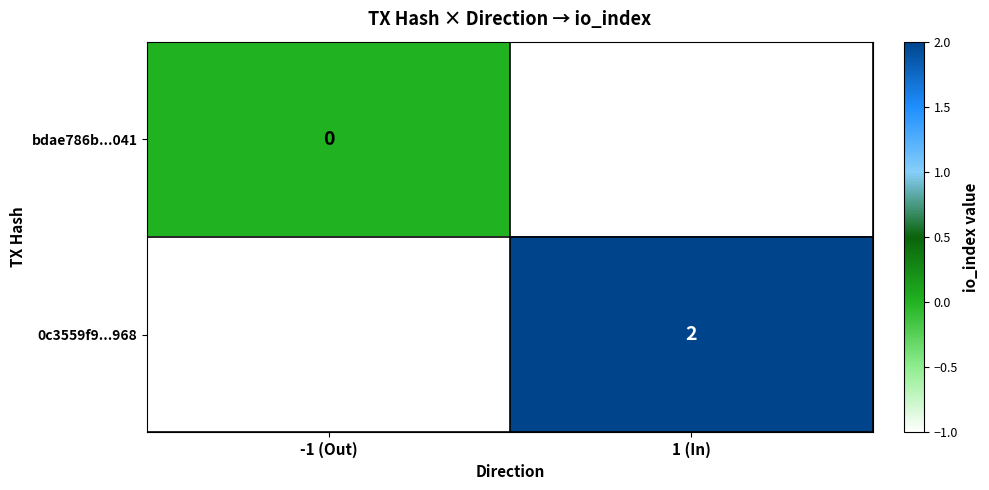

At how many categories does at least one series exceed 0?

1